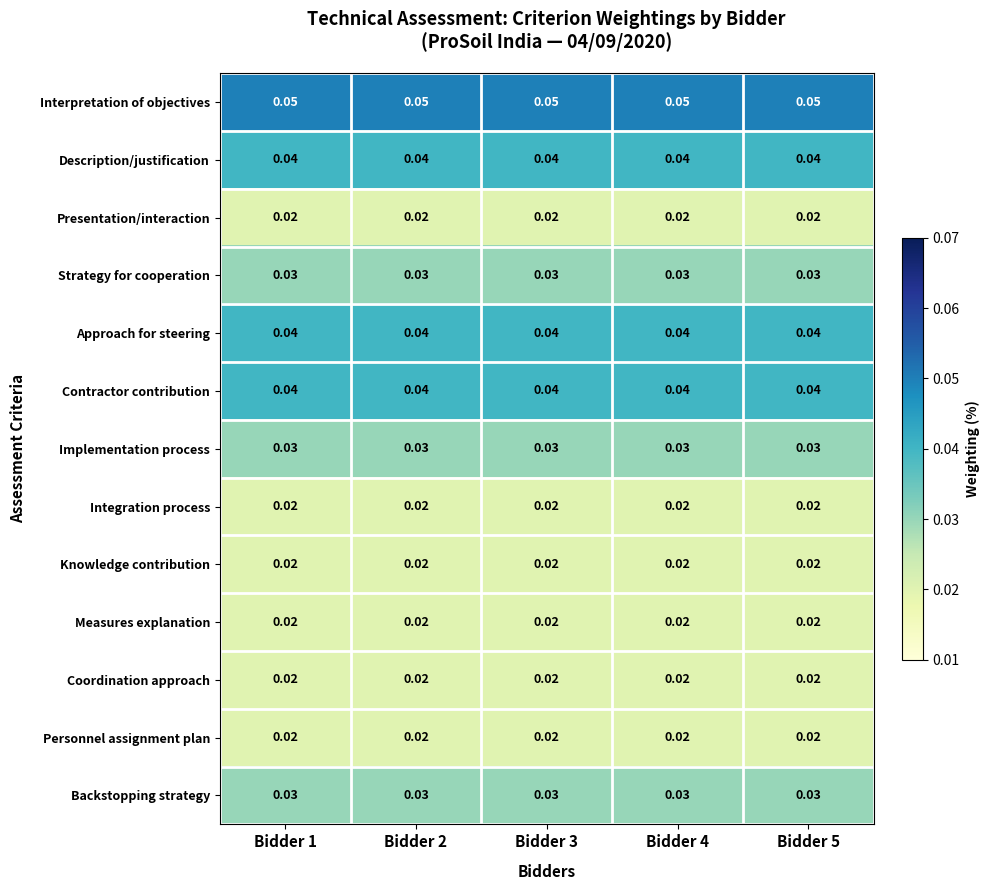

Is the value of Description/justification at Bidder 4 greater than the value of Backstopping strategy at Bidder 5?

Yes